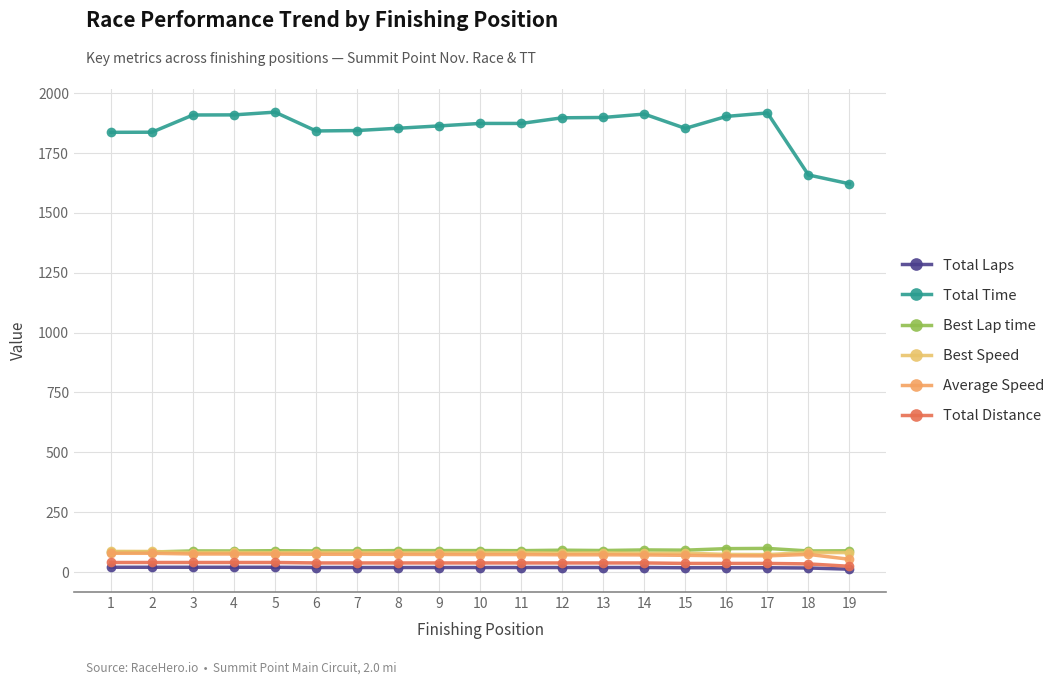

True or false: Total Laps has more than 2 points higher than both neighbors.

False